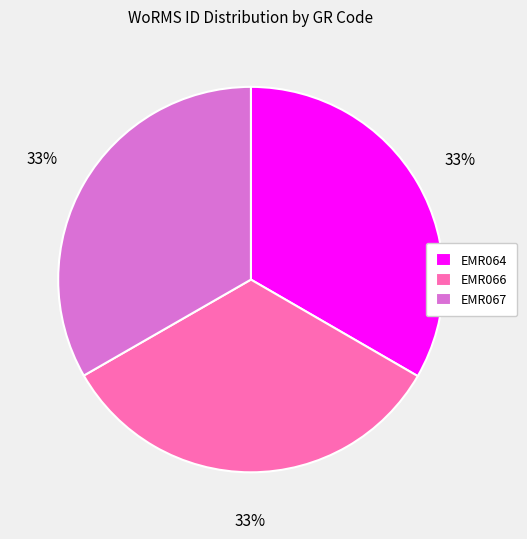

Does EMR067 represent more than half of the total?

No